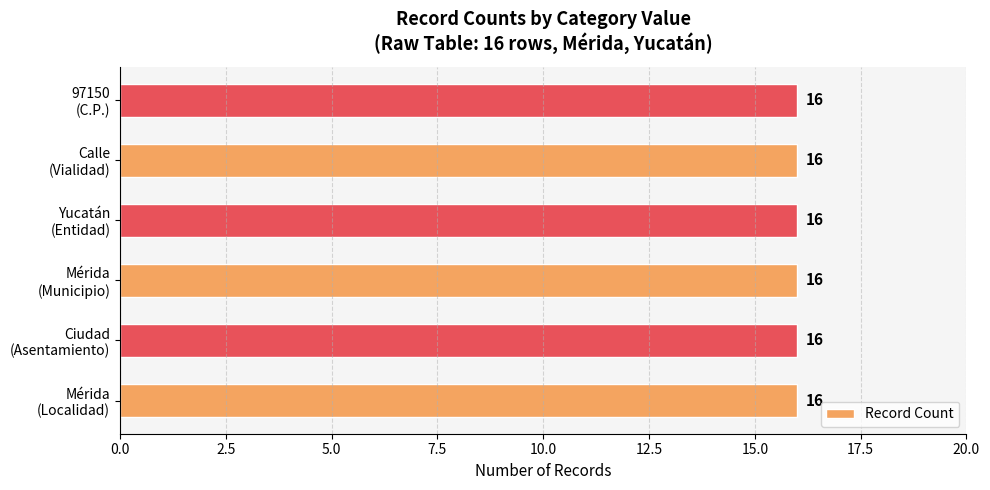

At which category does the chart reach its peak across all series?

Mérida